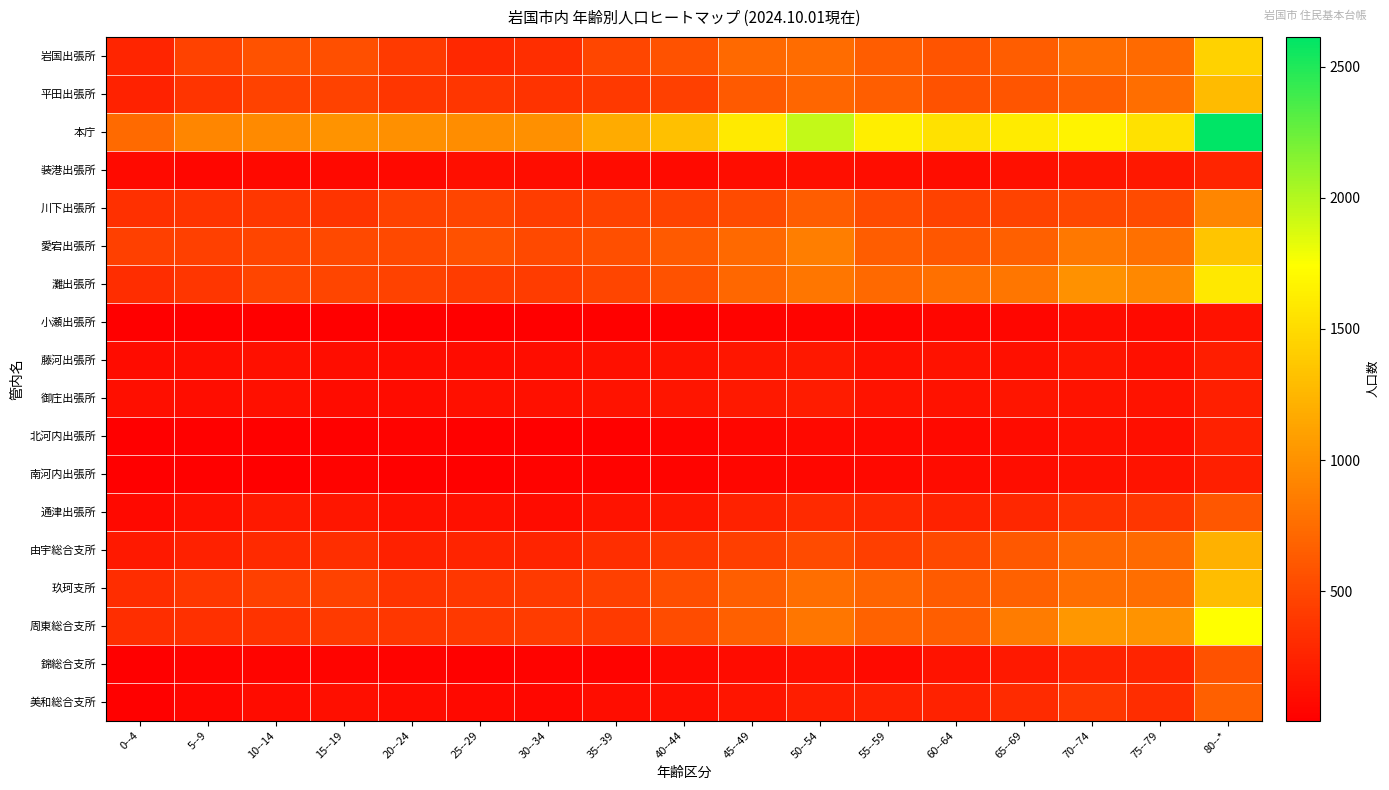

What is the spread (max minus min) of values at 10--14?

939